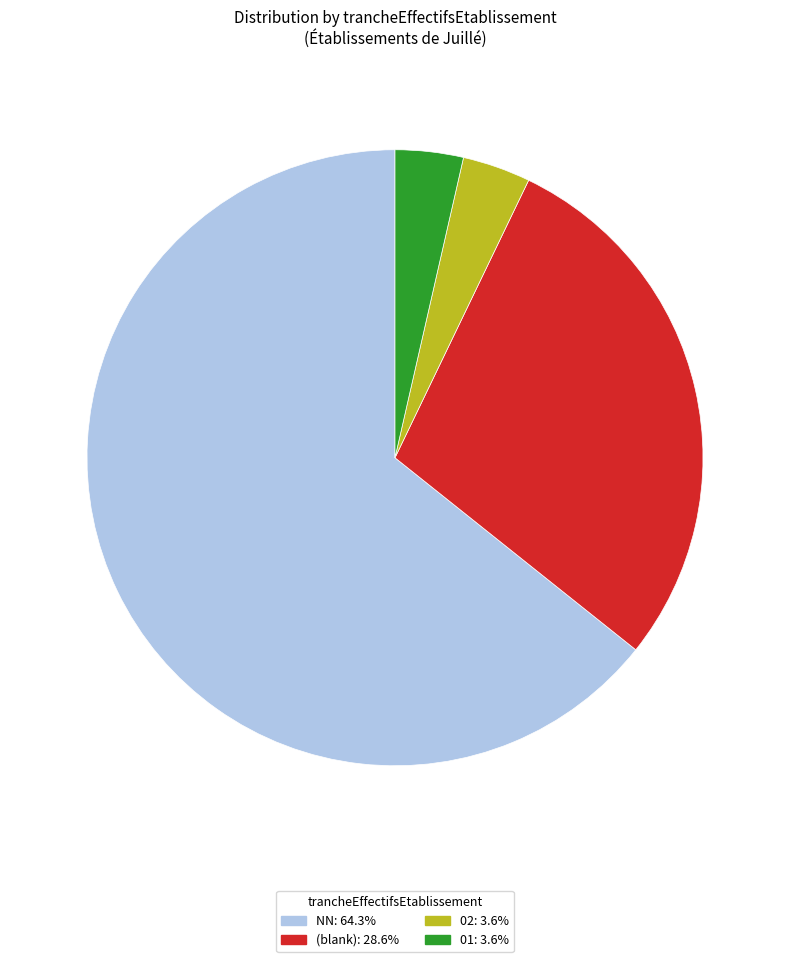

Is there any slice that represents more than half of the pie?

Yes